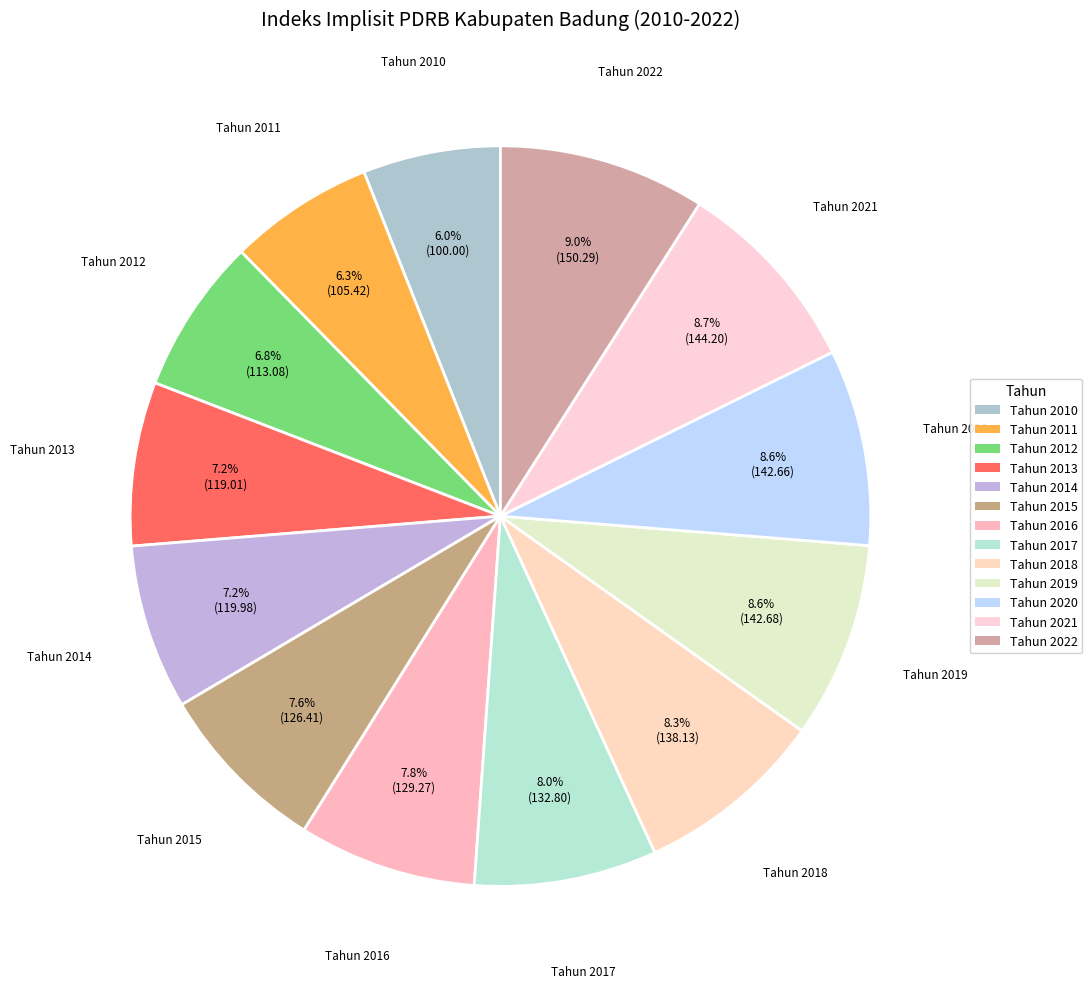

The Tahun 2015 slice represents 1% of the pie. True or false?

False